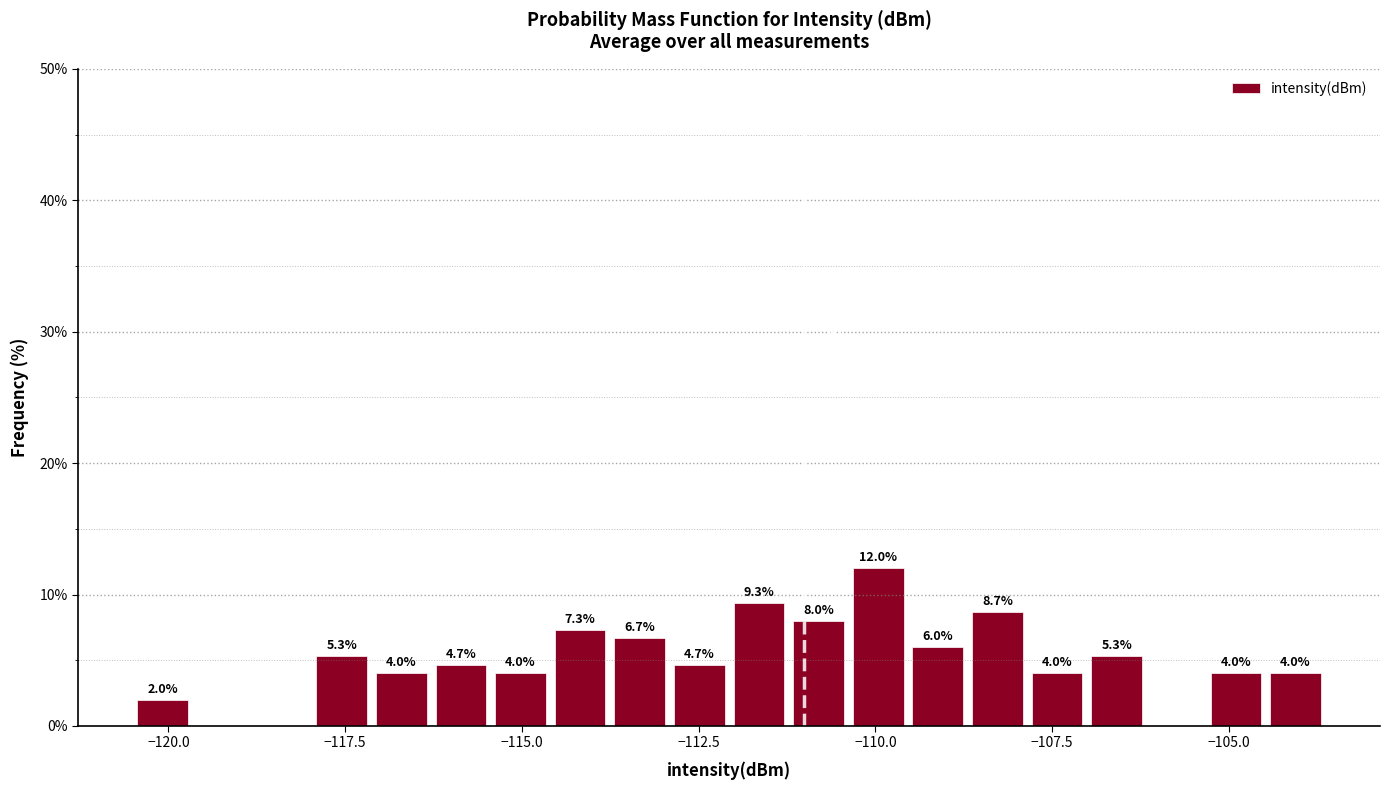

Read against the x-axis, roughly where is the centre of the tallest bar?

-110.0